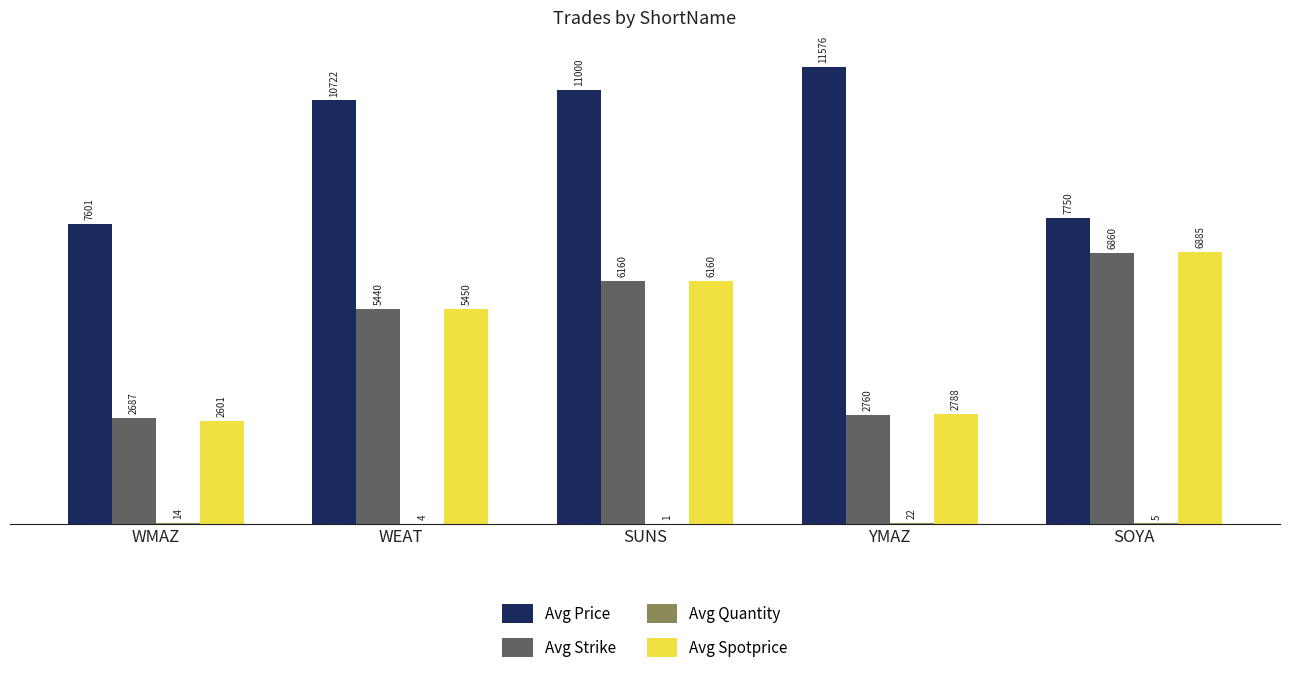

How many distinct data groups are displayed?

4